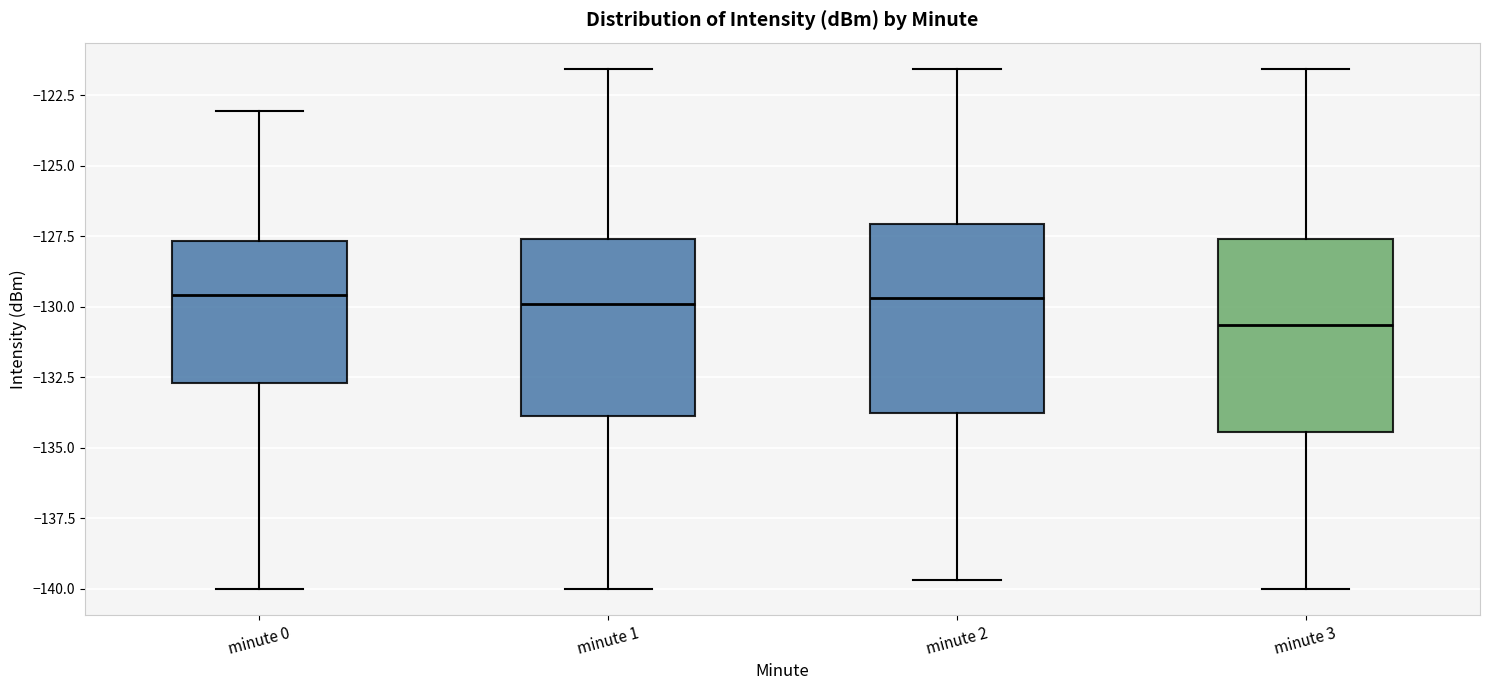

Reading left to right, transcribe this box plot: for each box, give where its median line is, the range the box spans, and where its two whiskers end, as read against the y-axis. The values are not printed on the chart, so give them approximately, as read against the axis.

minute 0: median -129.5, box -132.5 to -127.5, whiskers -140.0 to -123.0
minute 1: median -130.0, box -134.0 to -127.5, whiskers -140.0 to -121.5
minute 2: median -129.5, box -134.0 to -127.0, whiskers -139.5 to -121.5
minute 3: median -130.5, box -134.5 to -127.5, whiskers -140.0 to -121.5